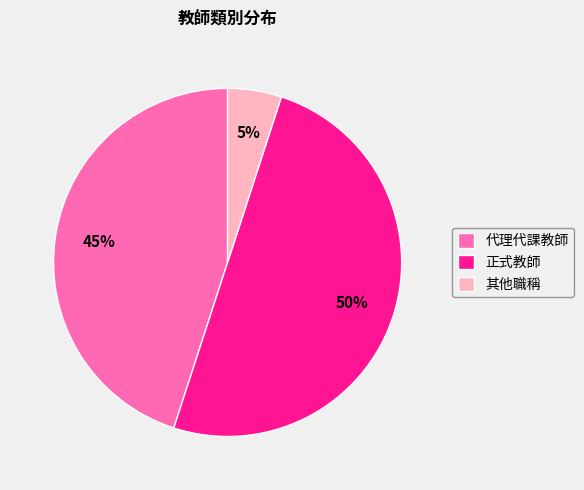

To the nearest percent, what is the difference between the 代理代課教師 and 正式教師 slice percentages?

5%